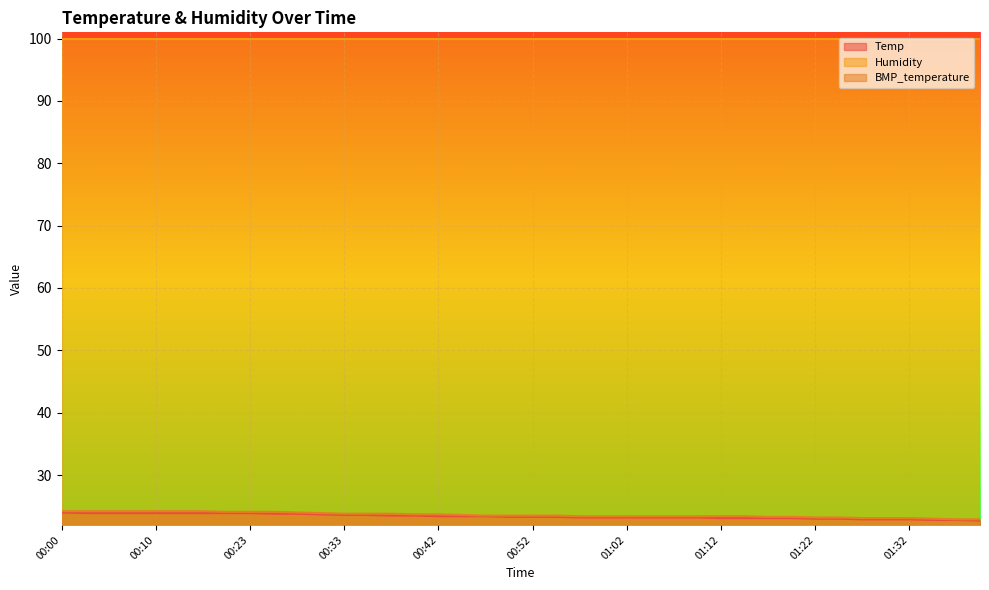

What is the approximate value of BMP_temperature at 01:02?

23.4